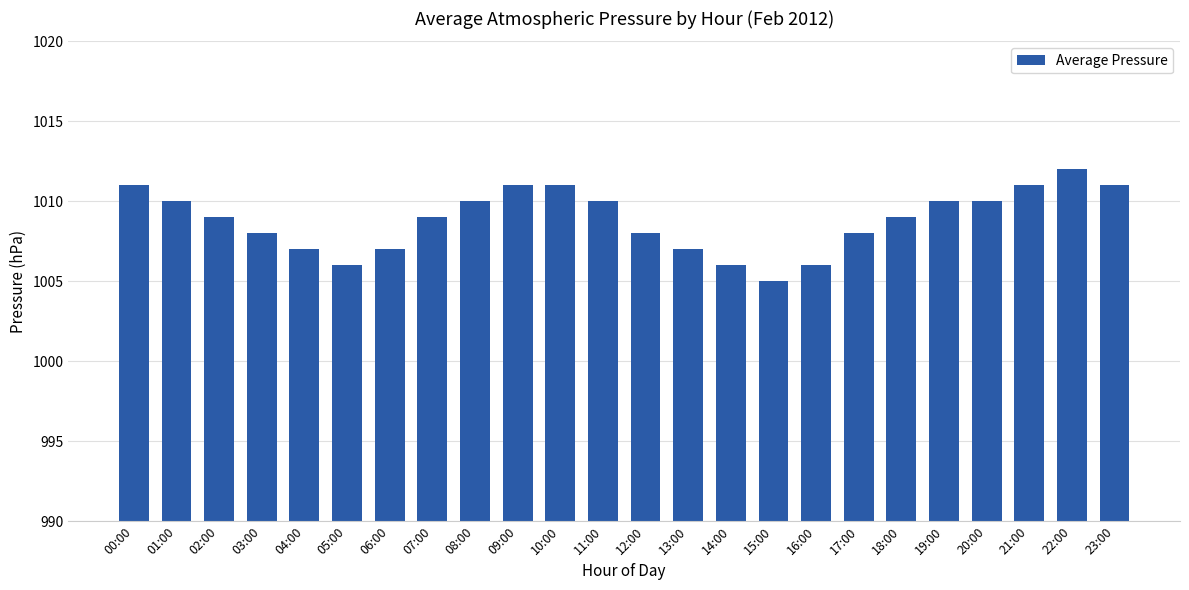

At which category does the chart reach its peak across all series?

22:00